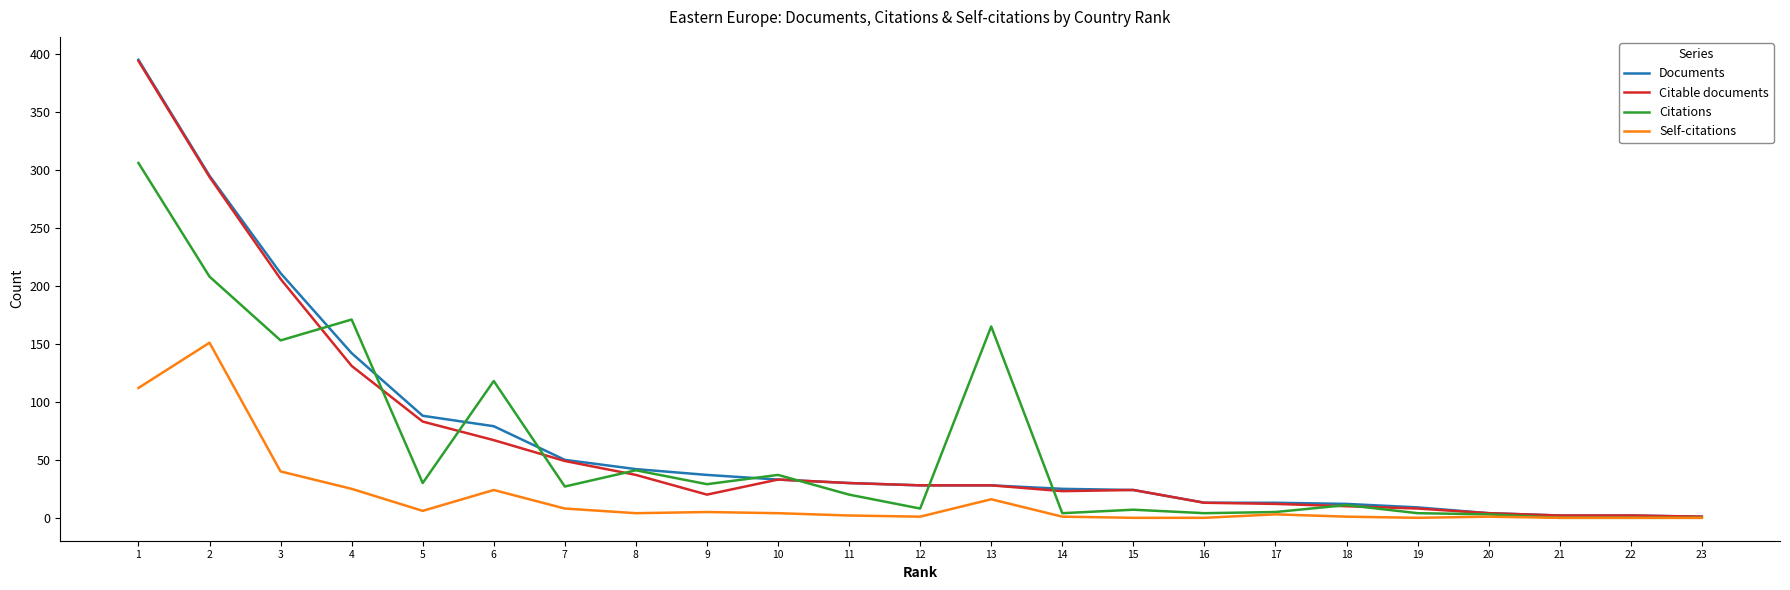

What is the total value across all series at 3?

610